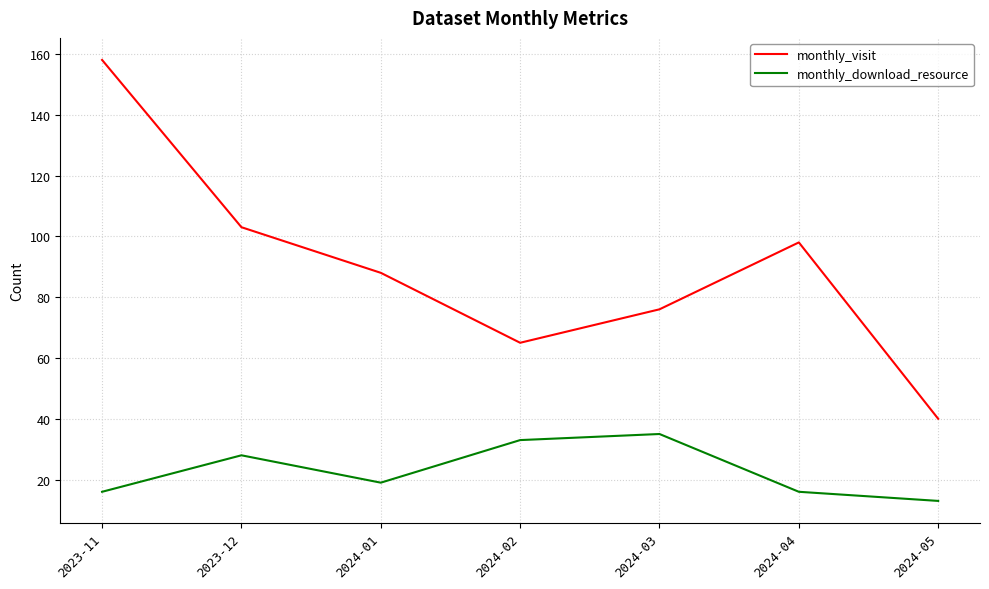

Count the number of categories in the chart.

7